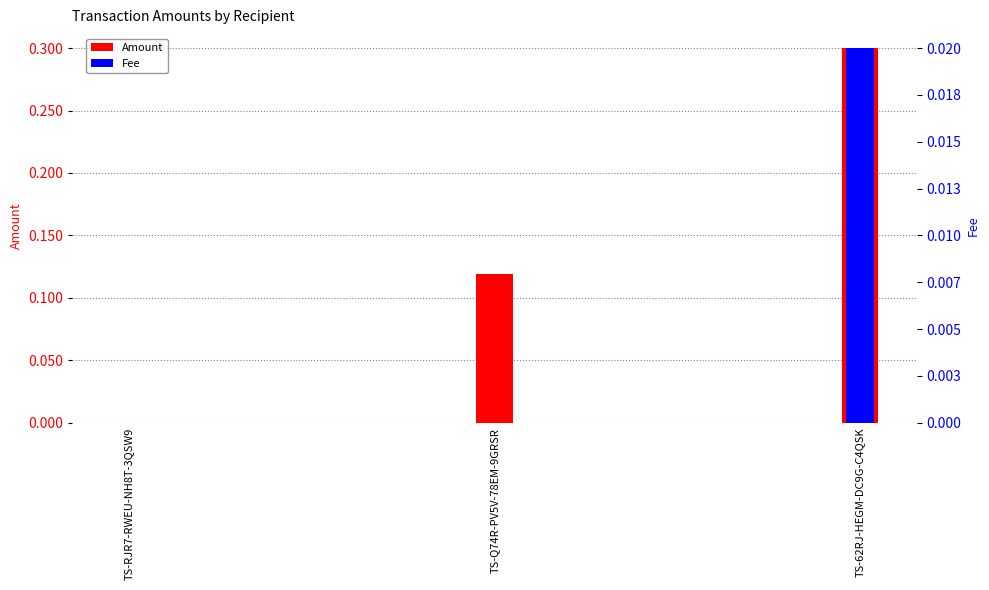

The Amount series shows 0.0 at TS-Q74R-PV5V-78EM-9GRSR. True or false?

False